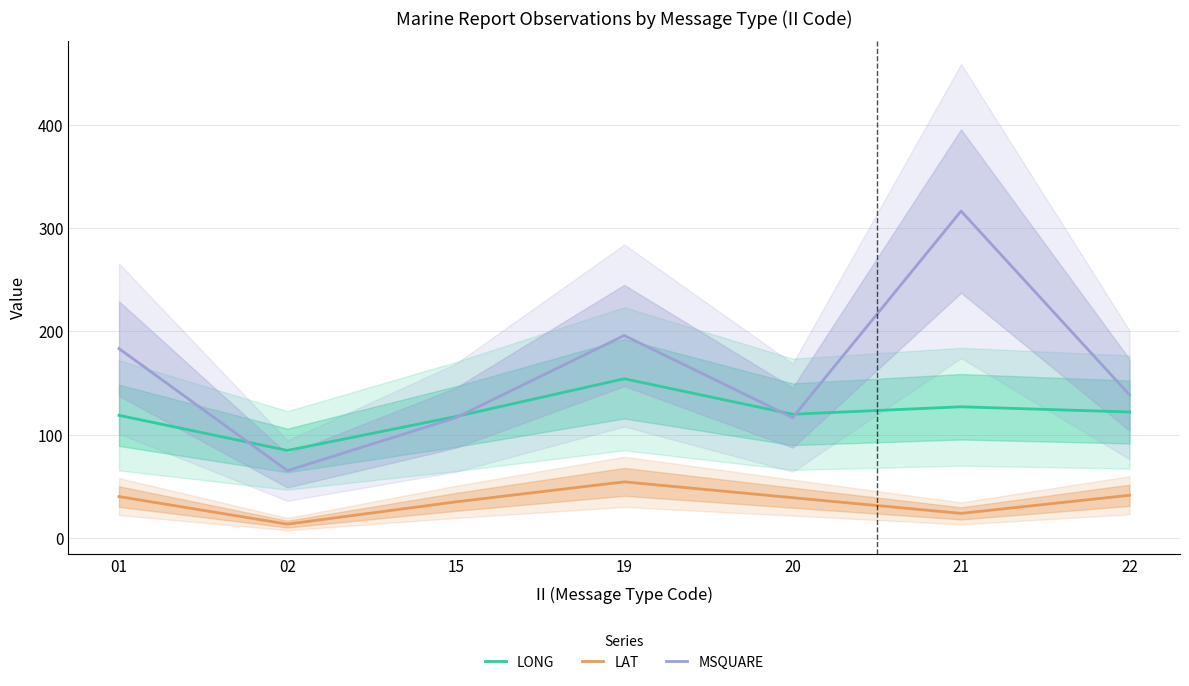

True or false: MSQUARE has more than 2 points higher than both neighbors.

False